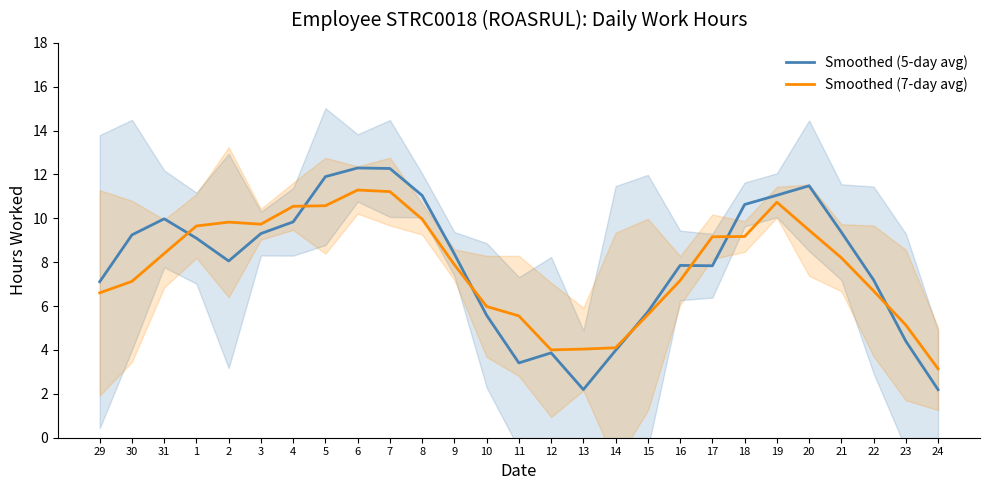

Where is Smoothed (7-day avg) nearest to the value 7?

30